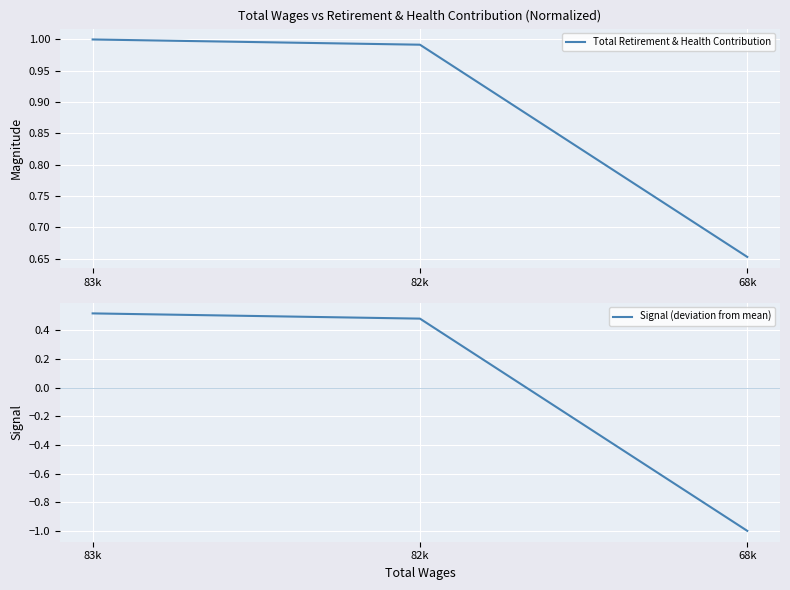

At which category is the sum across all series the highest?

83k